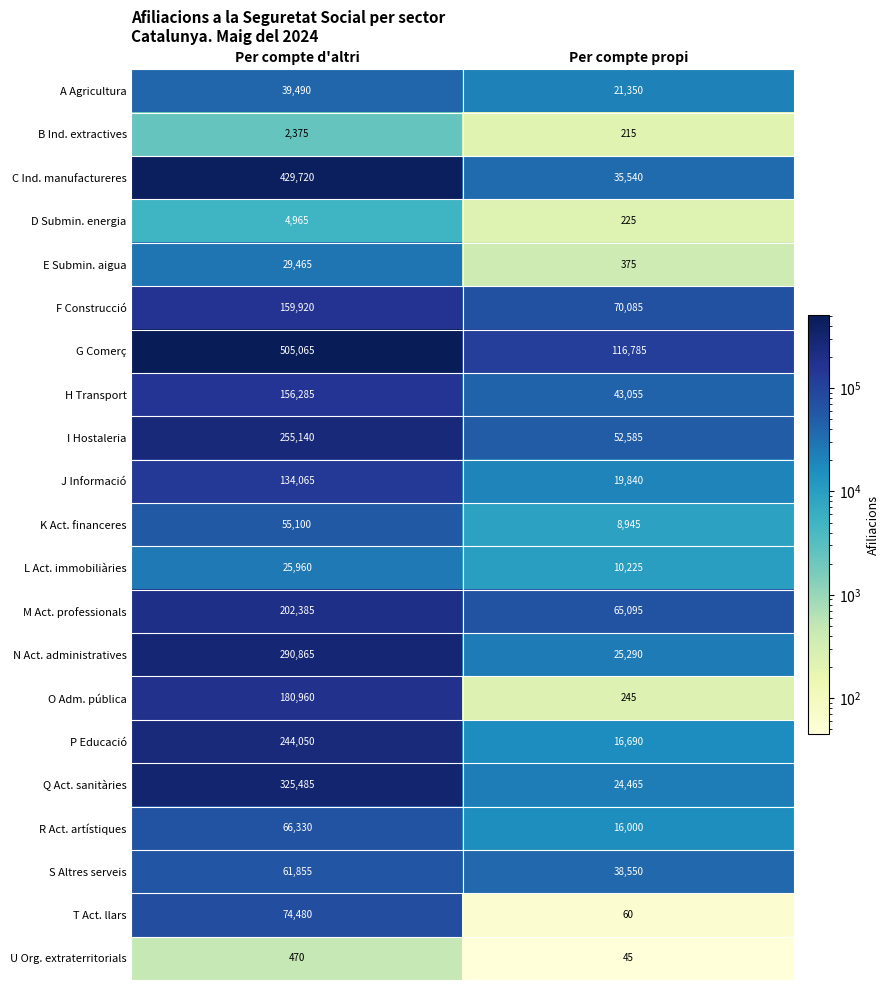

The value of Q Act. sanitàries at Per compte propi is 24465. True or false?

True